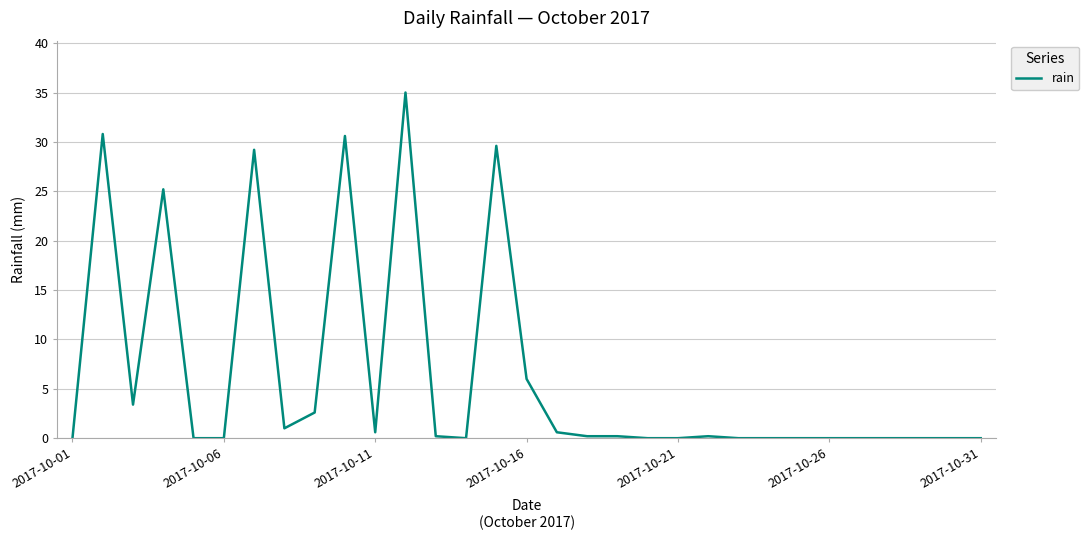

What is the maximum value shown in the chart?

35.0